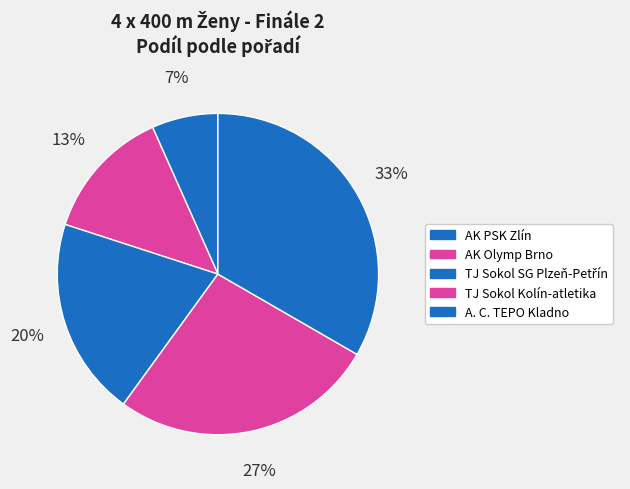

To the nearest percent, what is the combined percentage of AK PSK Zlín and A. C. TEPO Kladno?

40%